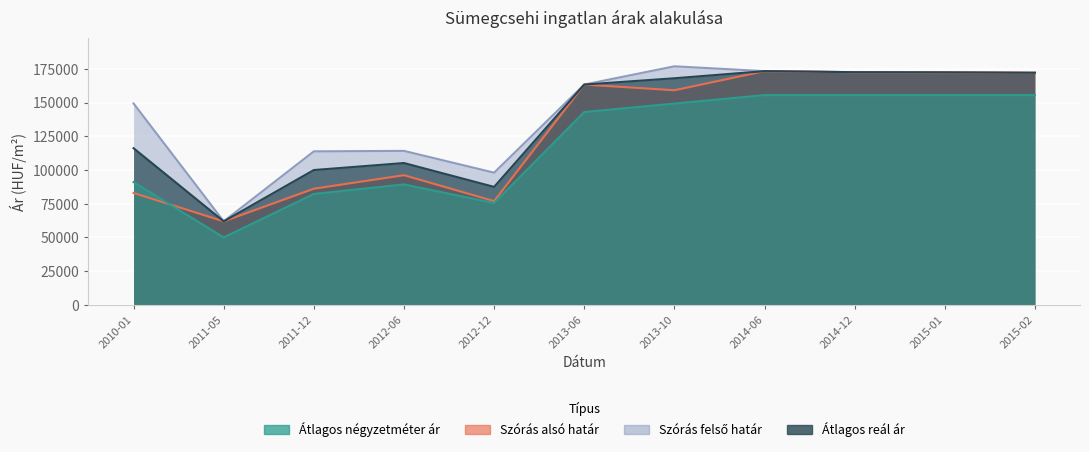

What position from the right is 2013-06?

6